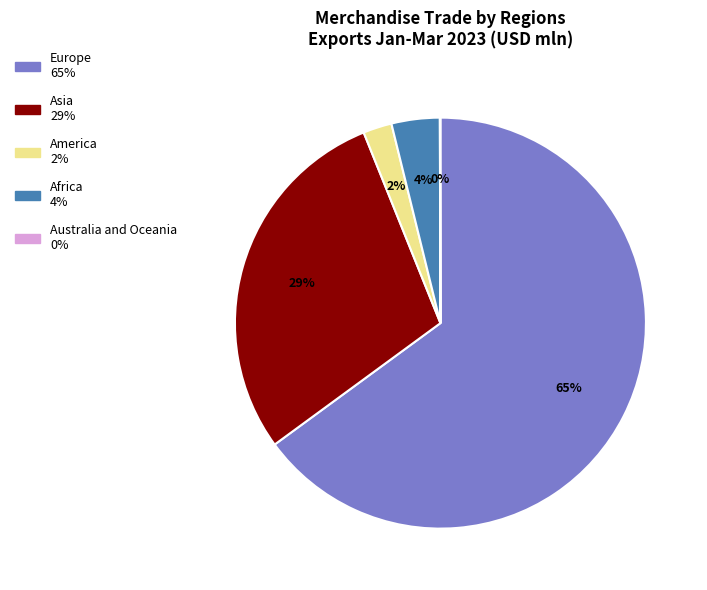

Does any single category account for the majority?

Yes